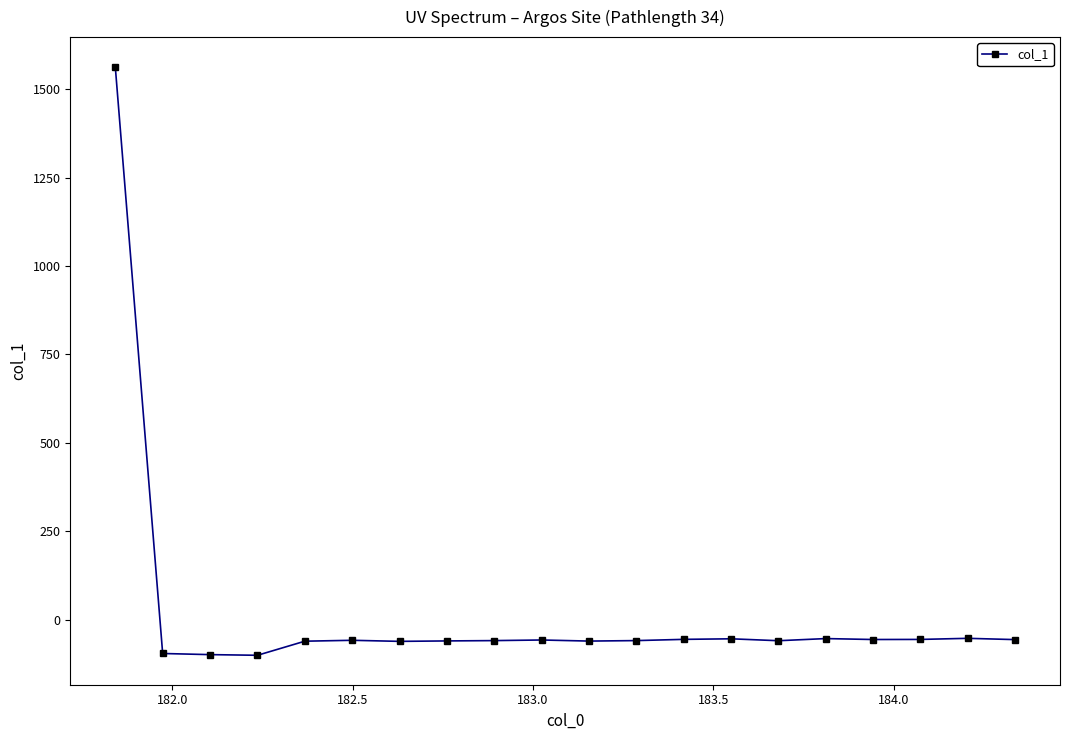

What is the value of the 1st point from the left?

1563.7